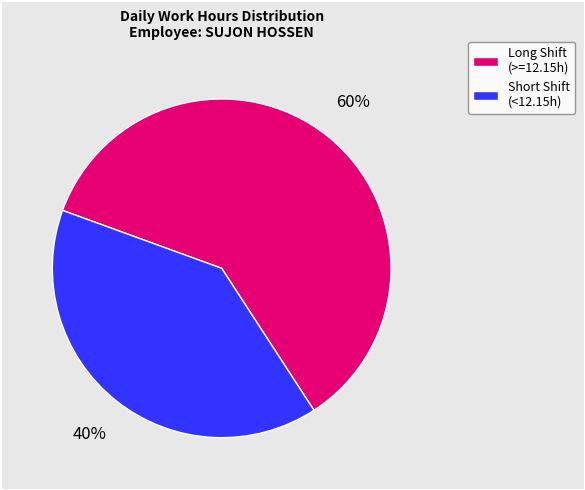

To the nearest percent, what percentage of the pie is Long Shift (>=12.15h)?

60%